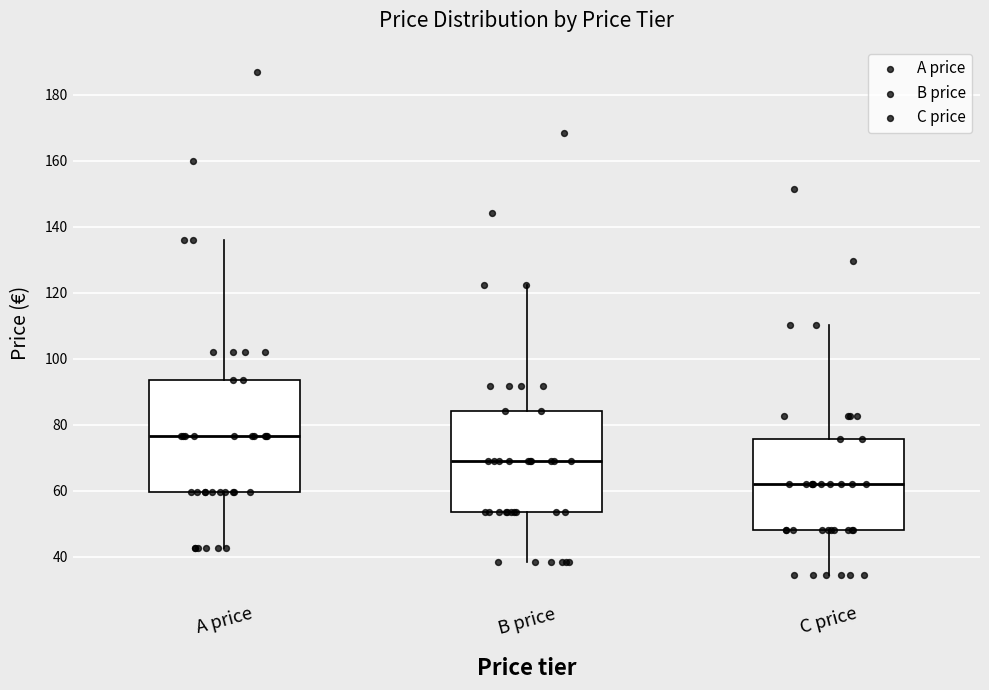

Reading left to right, transcribe this box plot: for each box, give where its median line is, the range the box spans, and where its two whiskers end, as read against the y-axis. The values are not printed on the chart, so give them approximately, as read against the axis.

A price: median 76, box 60 to 94, whiskers 42 to 136
B price: median 68, box 54 to 84, whiskers 38 to 122
C price: median 62, box 48 to 76, whiskers 34 to 110